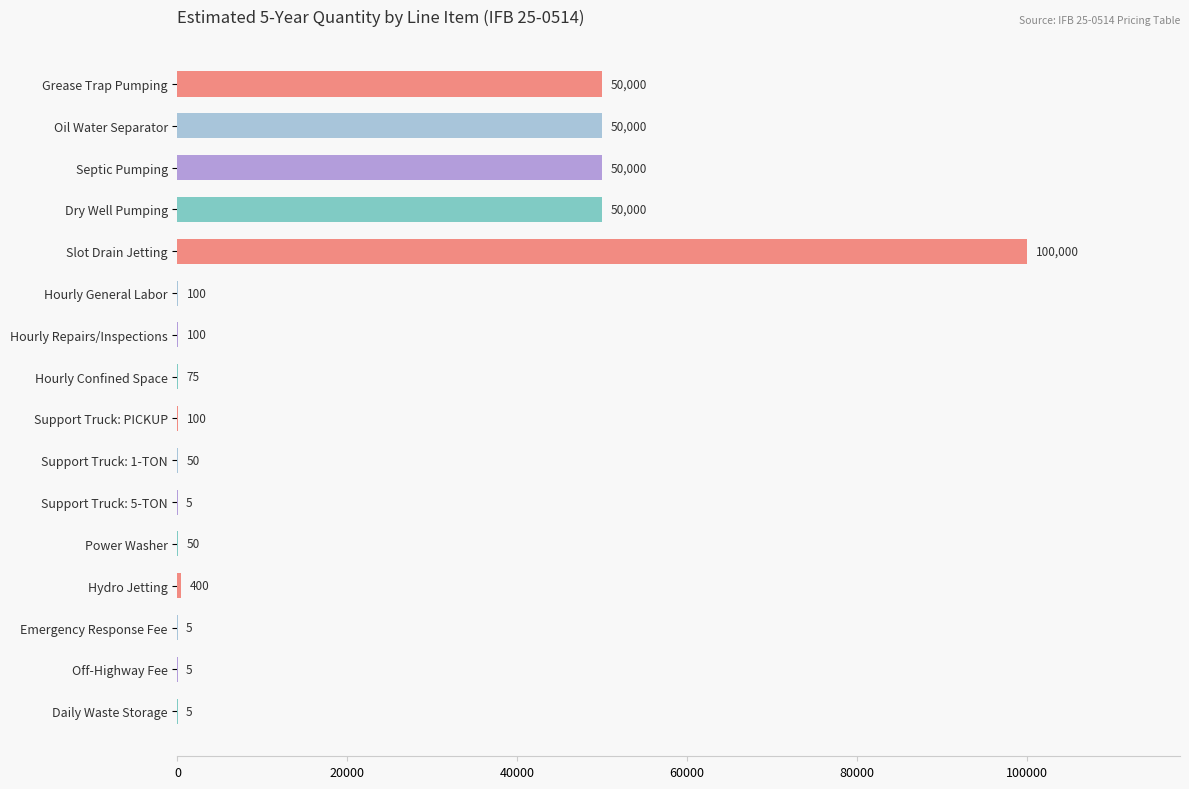

At which category does the chart reach its peak across all series?

Slot Drain Jetting